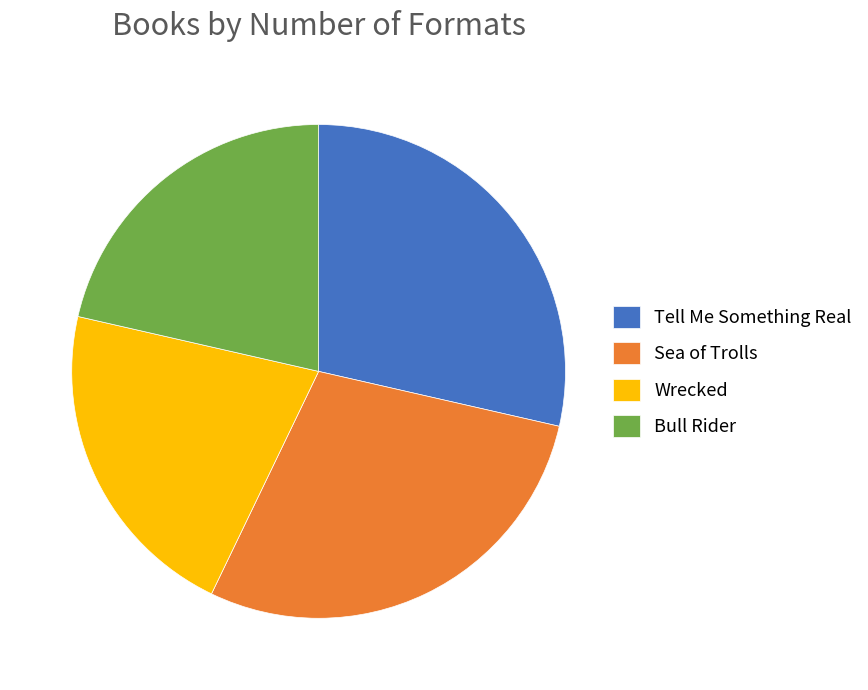

Does Sea of Trolls account for over 50% of the chart?

No